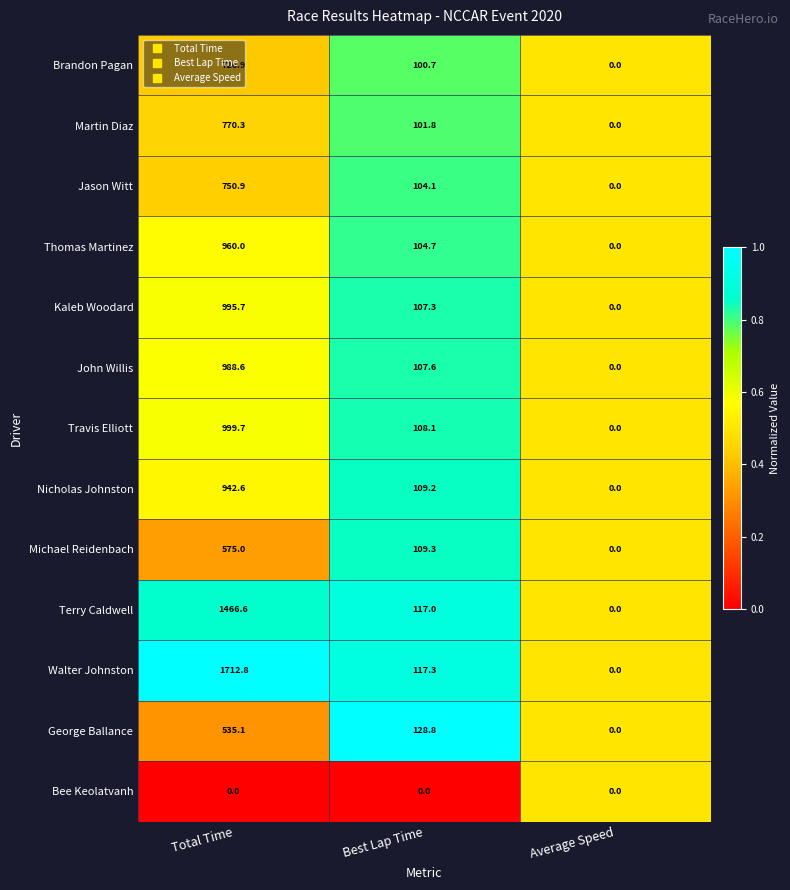

Which series has the largest total across all categories?

Walter Johnston